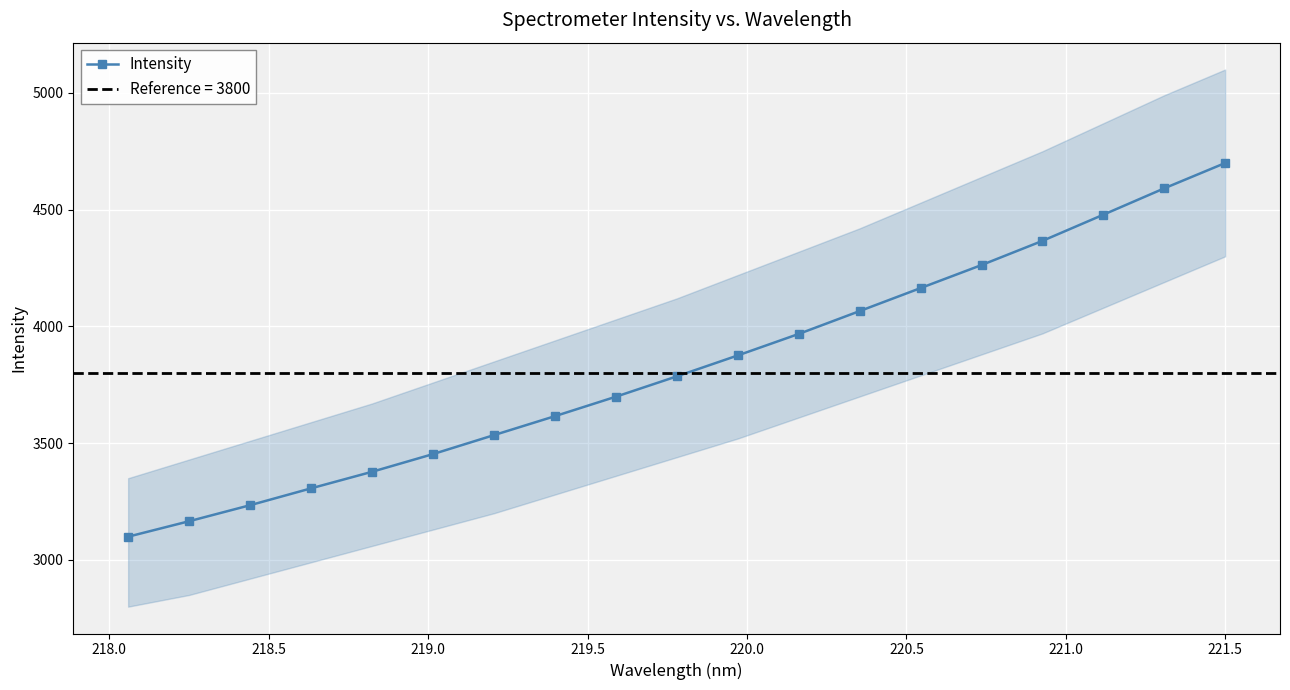

Reading left to right, transcribe all the data shown in this chart.

3099.6	3165.8	3234.4	3306.6	3377.5	3453.3	3534.5	3615.7	3699.0	3786.1	3875.7	3967.8	4065.6	4164.2	4262.7	4366.3	4478.4	4591.2	4699.6